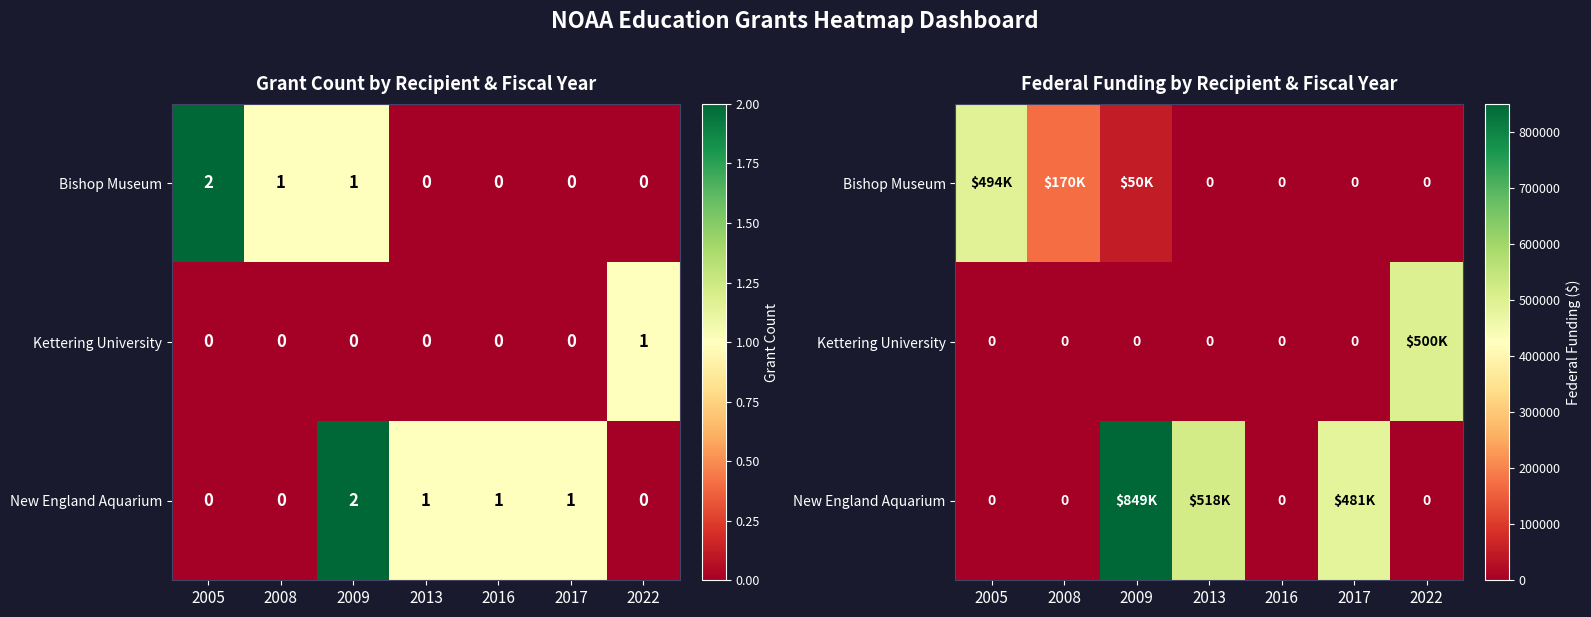

What is the difference between the highest and lowest values at 2013?

518066